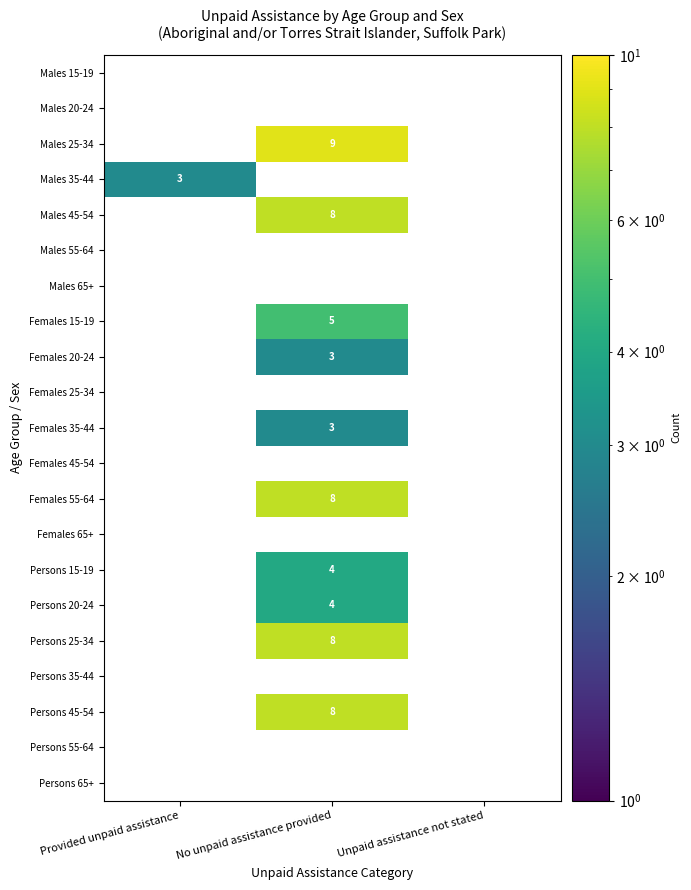

The value of Males 25-34 at No unpaid assistance provided is 6. True or false?

False